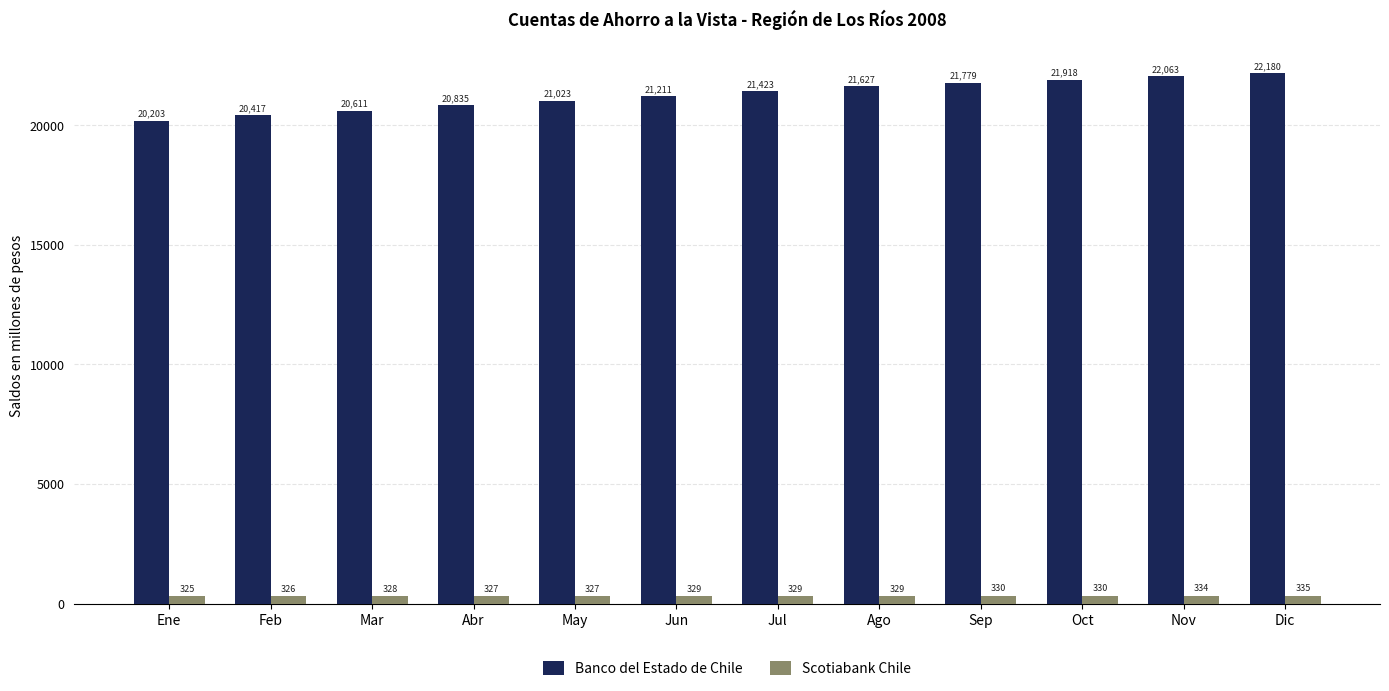

Reading left to right, extract all data points from this chart.

Banco del Estado de Chile: 20203	20417	20611	20835	21023	21211	21423	21627	21779	21918	22063	22180
Scotiabank Chile: 325	326	328	327	327	329	329	329	330	330	334	335